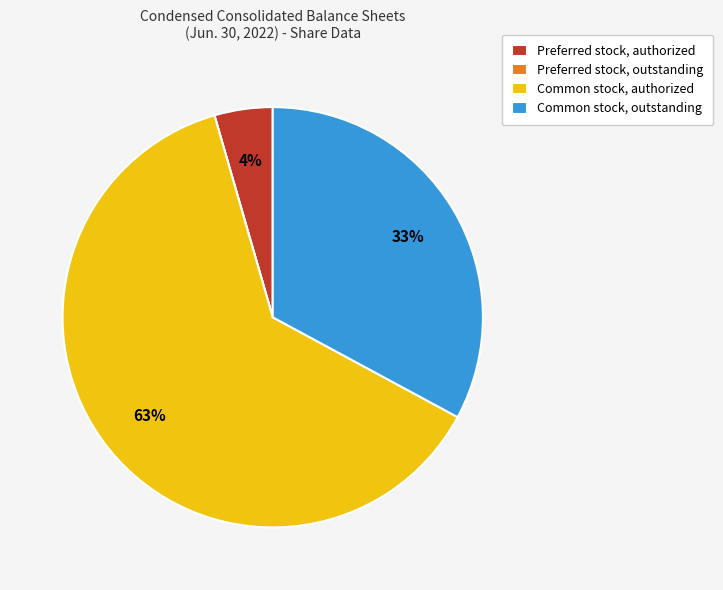

The Common stock, authorized slice represents 52% of the pie. True or false?

False